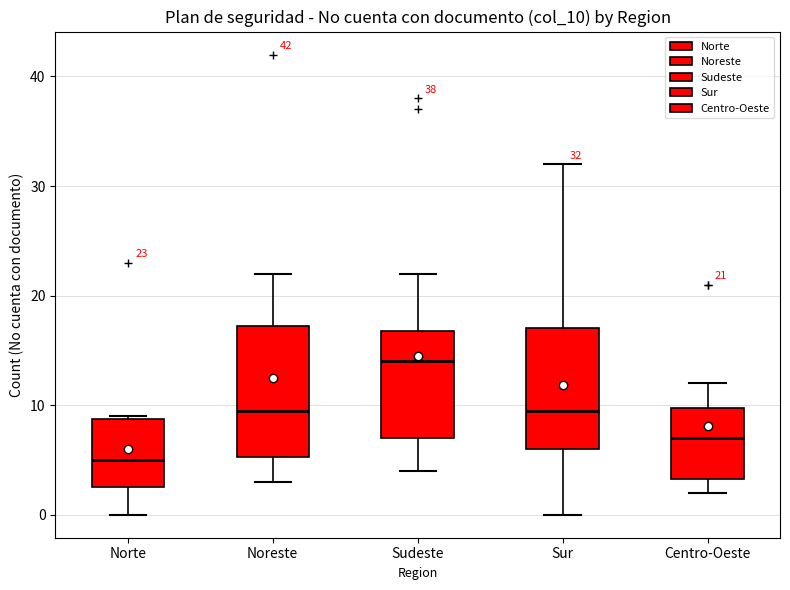

Which box's median line is the highest?

Sudeste